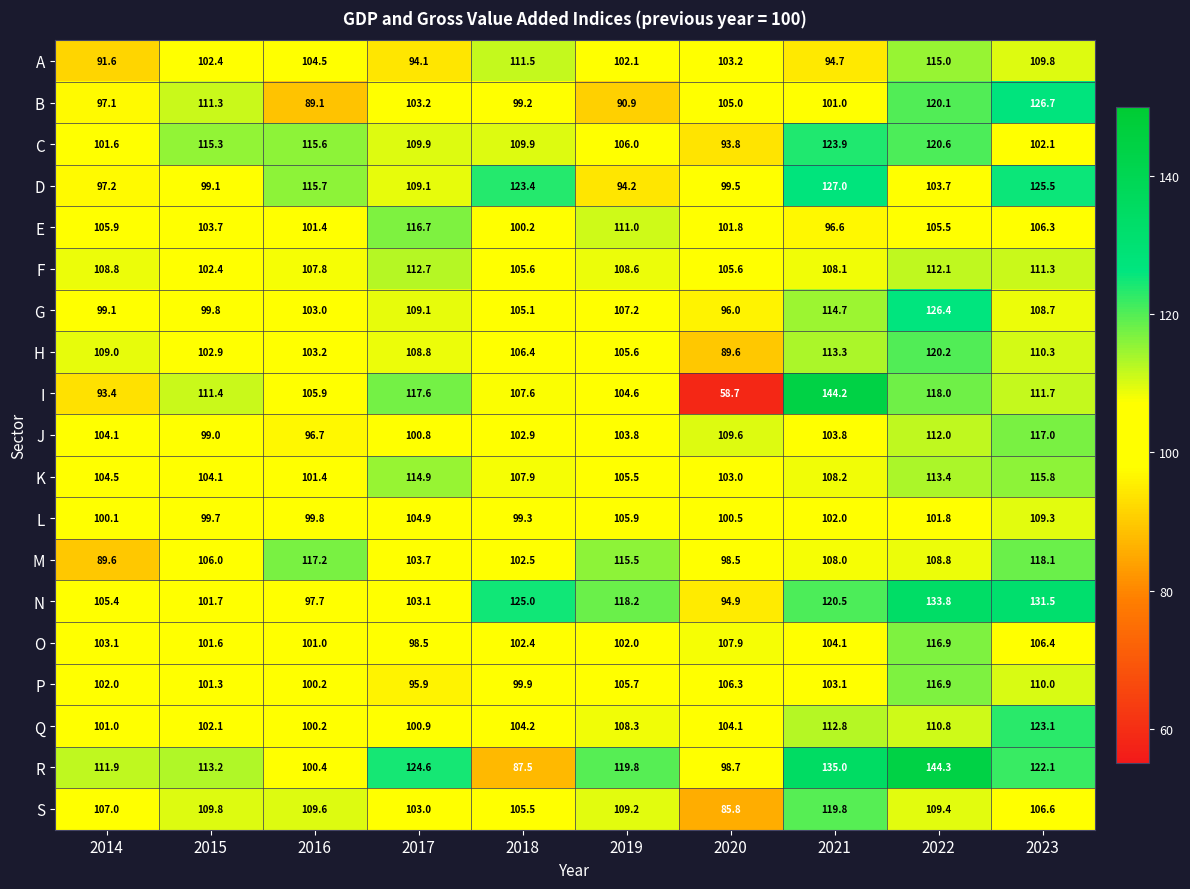

True or false: O has a value of 102.4 at 2018.

True